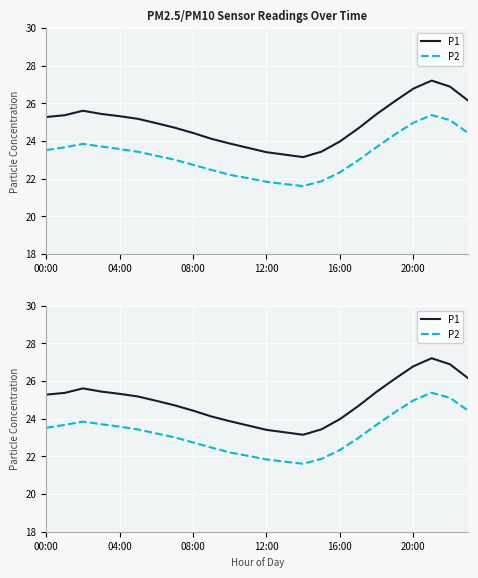

What is the total value across all series at 7?

47.7